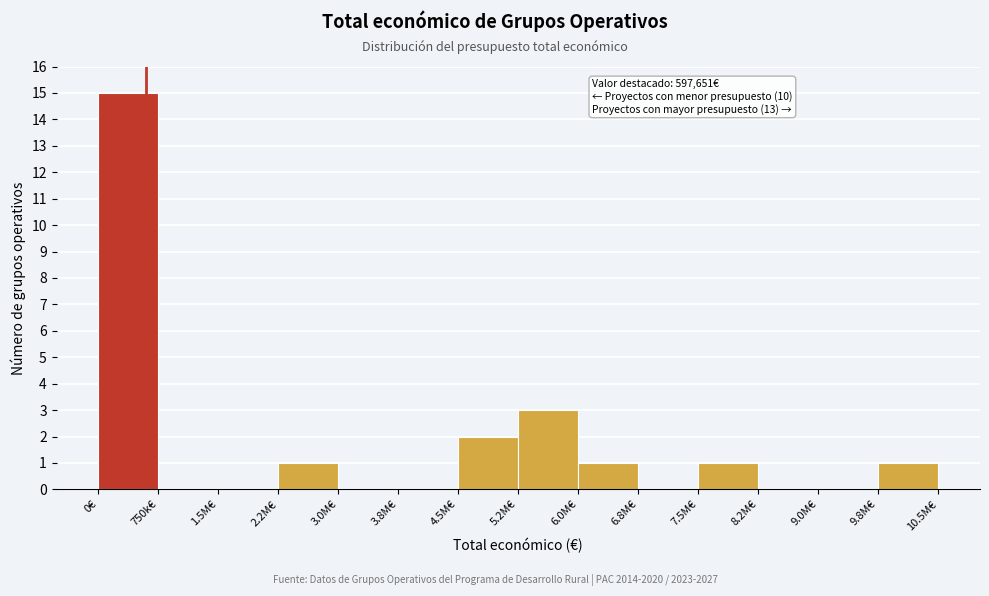

Reading right to left, what are all the values shown in this chart?

9.8M€=1	9.0M€=0	8.2M€=0	7.5M€=1	6.8M€=0	6.0M€=1	5.2M€=3	4.5M€=2	3.8M€=0	3.0M€=0	2.2M€=1	1.5M€=0	750k€=0	0€=15